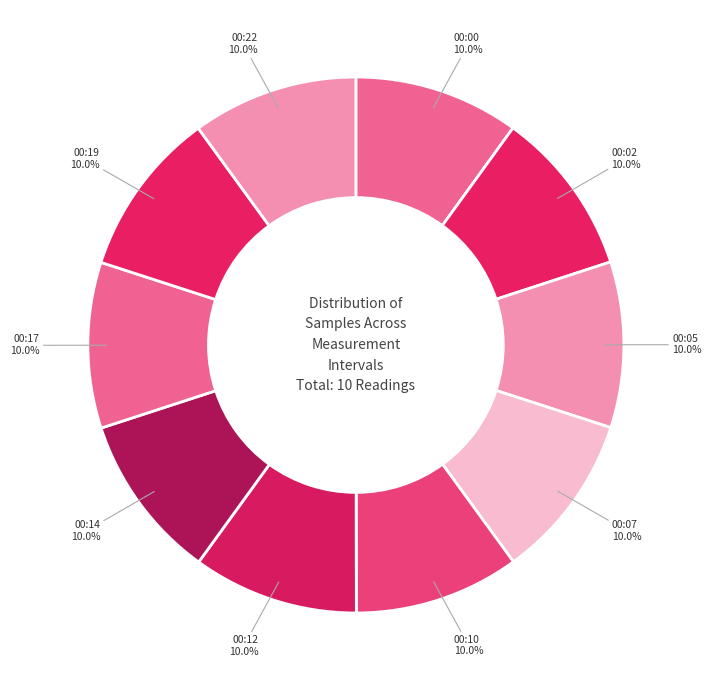

Which category has the smallest portion of the pie?

00:00